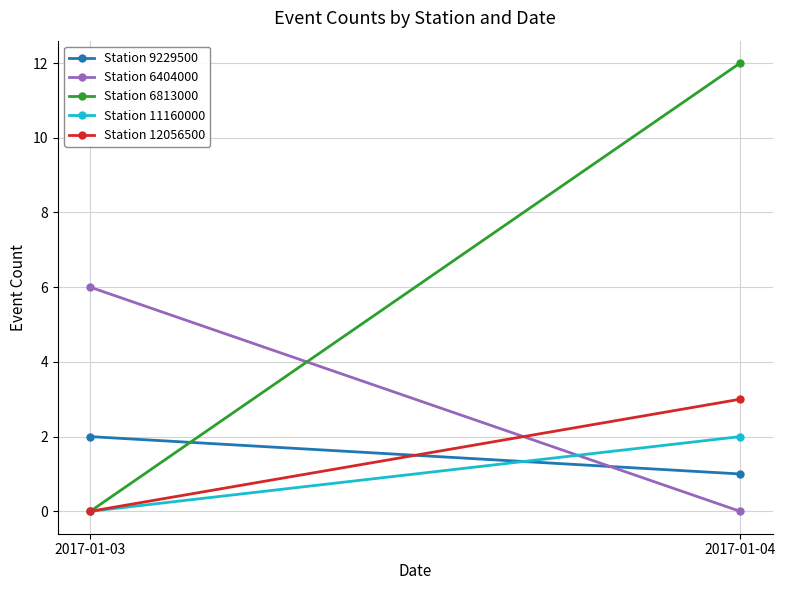

Reading right to left, transcribe all the data shown in this chart.

Station 9229500: 1	2
Station 6404000: 0	6
Station 6813000: 12	0
Station 11160000: 2	0
Station 12056500: 3	0